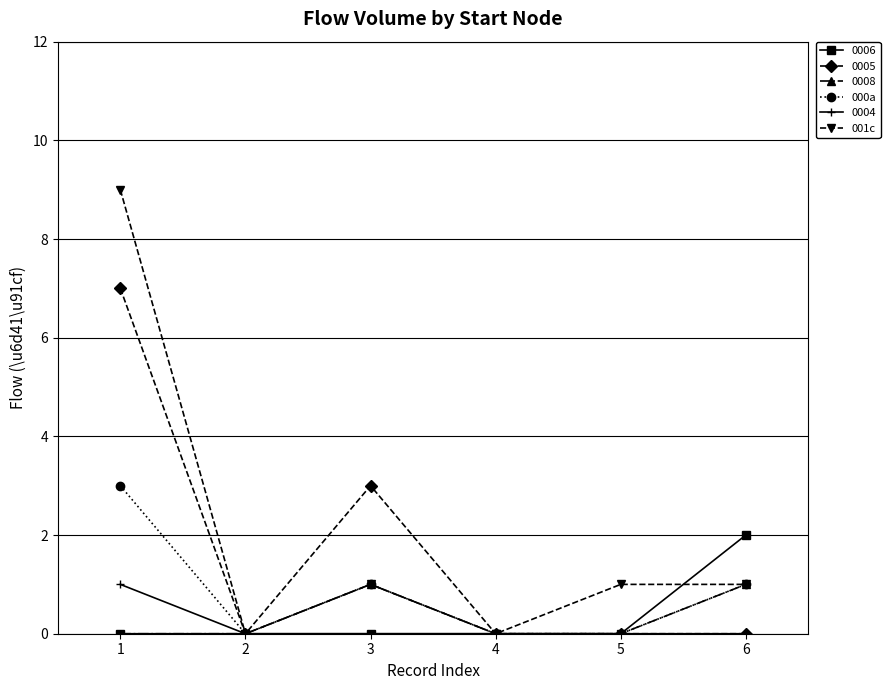

Which series changed the most between 1 and 6?

001c